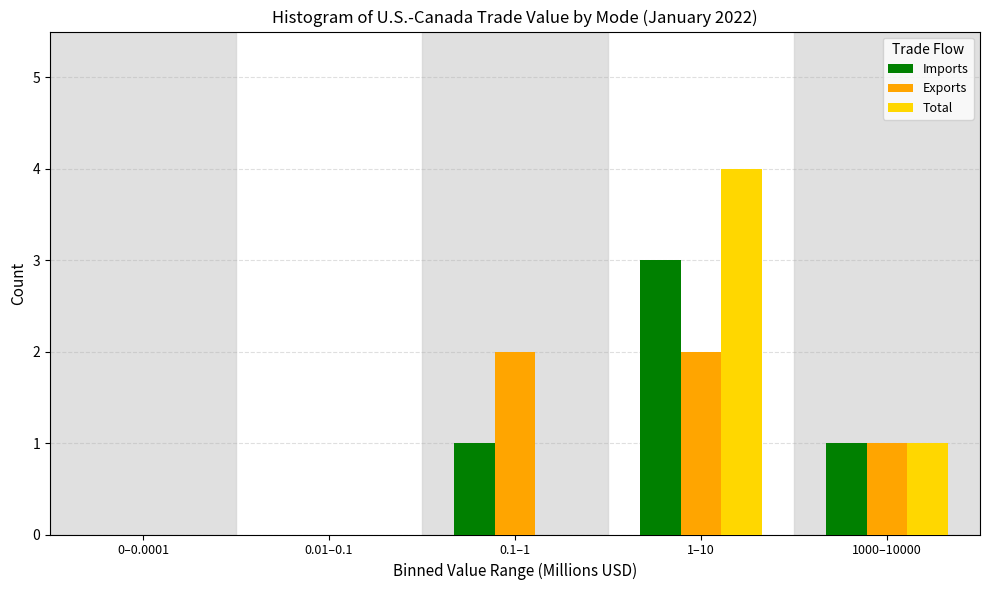

Reading left to right, what are all the values shown in this chart?

Imports: 0–0.0001=0	0.01–0.1=0	0.1–1=1	1–10=3	1000–10000=1
Exports: 0–0.0001=0	0.01–0.1=0	0.1–1=2	1–10=2	1000–10000=1
Total: 0–0.0001=0	0.01–0.1=0	0.1–1=0	1–10=4	1000–10000=1